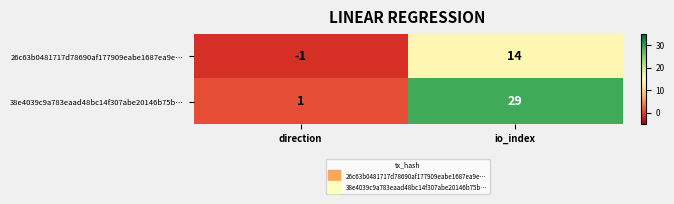

How many values in 26c63b0481717d78690af177909eabe1687ea9e… are above zero?

1